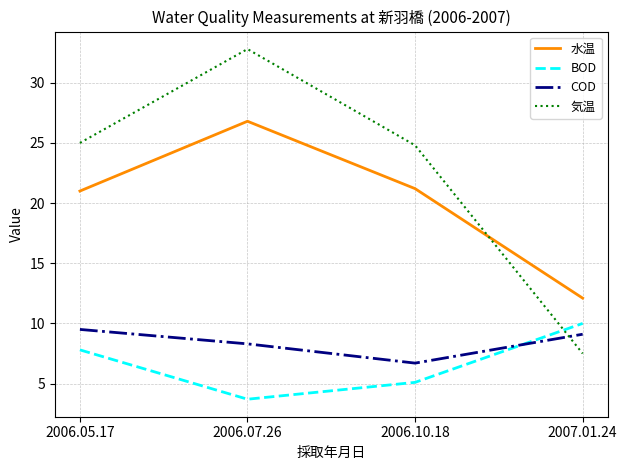

Read the BOD value at 2006.05.17.

7.8